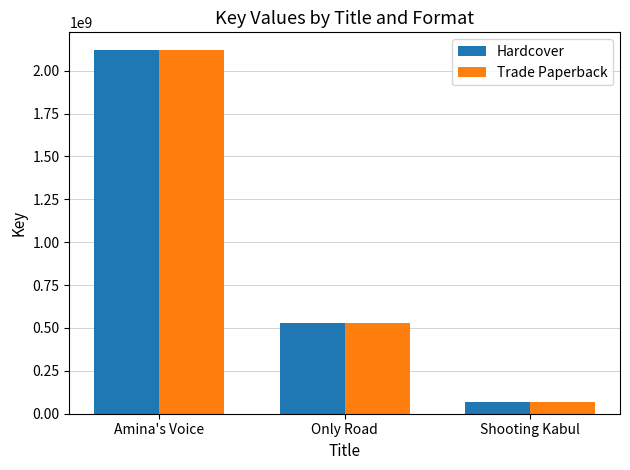

How many series are shown in this chart?

2